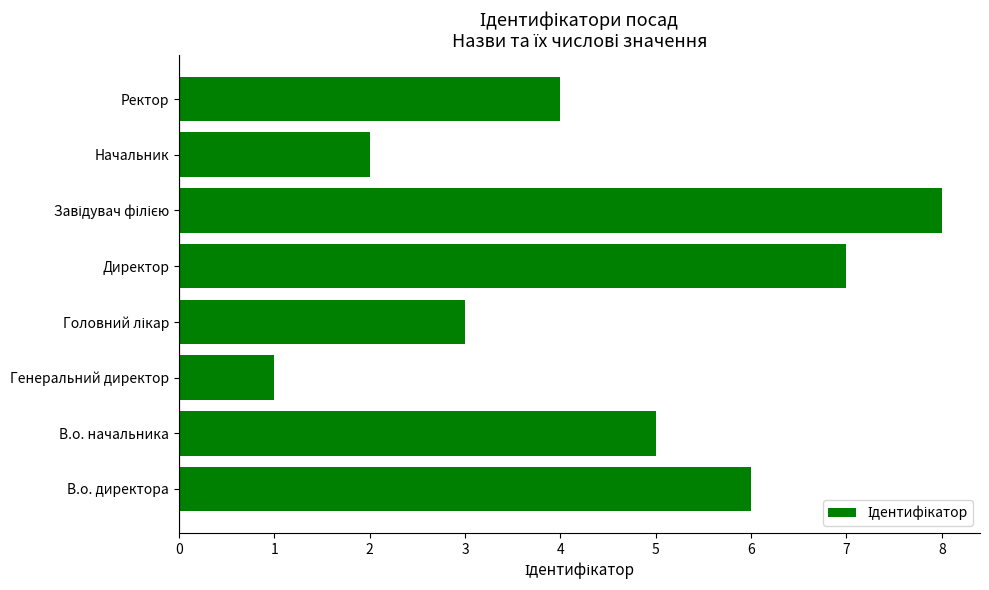

What is the ratio of the value at В.о. директора to the value at Начальник?

3.0